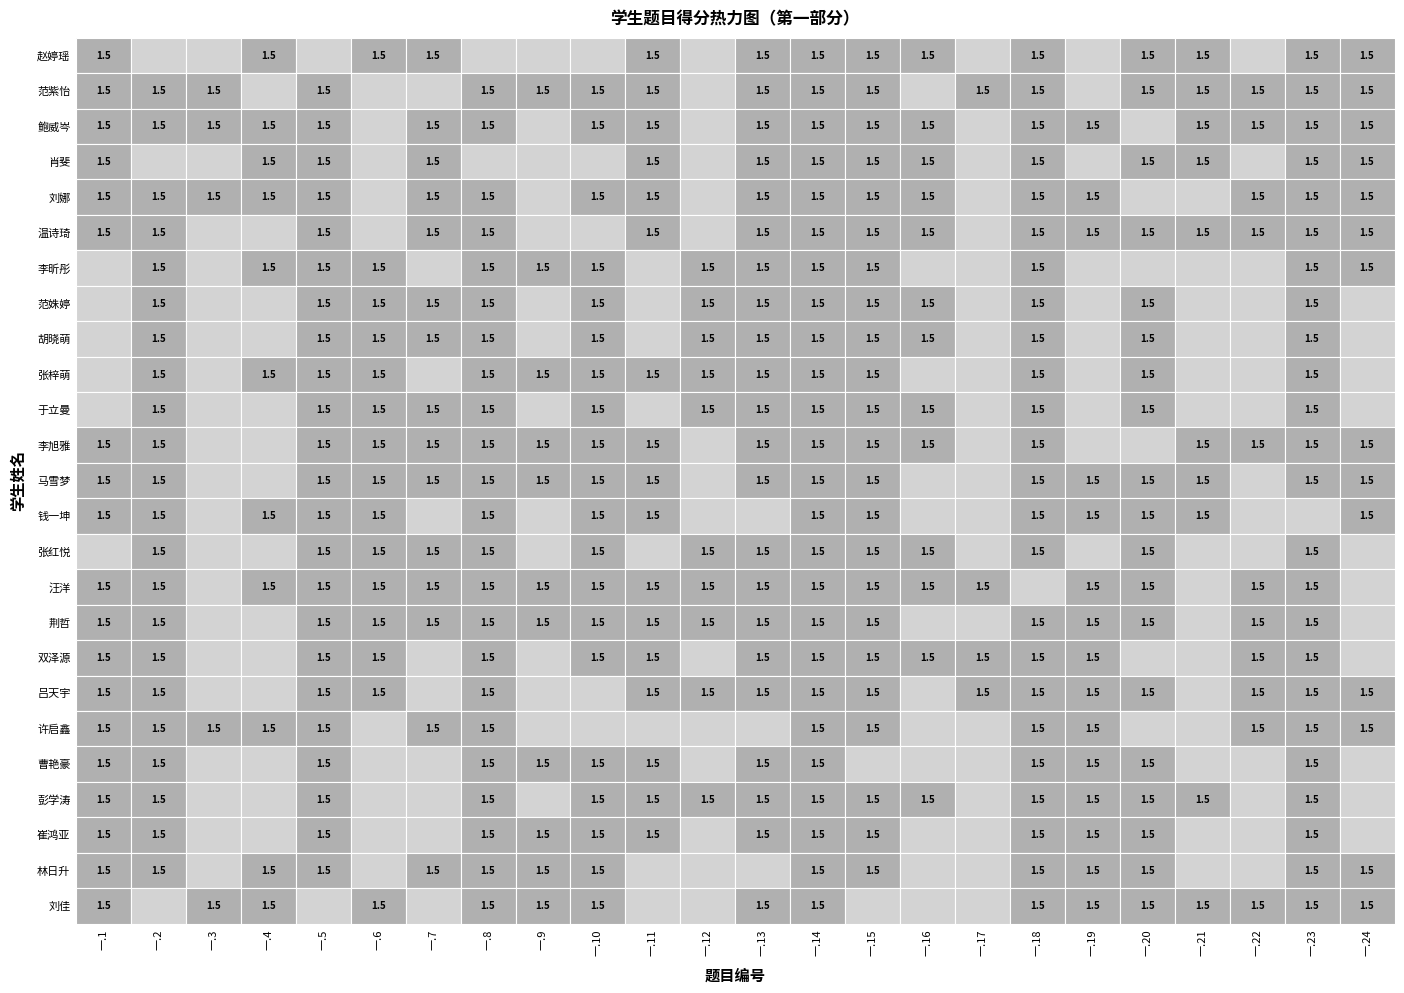

Reading right to left, transcribe all the data shown in this chart.

赵婷瑶: 1.5	1.5	0.0	1.5	1.5	0.0	1.5	0.0	1.5	1.5	1.5	1.5	0.0	1.5	0.0	0.0	0.0	1.5	1.5	0.0	1.5	0.0	0.0	1.5
范紫怡: 1.5	1.5	1.5	1.5	1.5	0.0	1.5	1.5	0.0	1.5	1.5	1.5	0.0	1.5	1.5	1.5	1.5	0.0	0.0	1.5	0.0	1.5	1.5	1.5
鲍威岑: 1.5	1.5	1.5	1.5	0.0	1.5	1.5	0.0	1.5	1.5	1.5	1.5	0.0	1.5	1.5	0.0	1.5	1.5	0.0	1.5	1.5	1.5	1.5	1.5
肖斐: 1.5	1.5	0.0	1.5	1.5	0.0	1.5	0.0	1.5	1.5	1.5	1.5	0.0	1.5	0.0	0.0	0.0	1.5	0.0	1.5	1.5	0.0	0.0	1.5
刘娜: 1.5	1.5	1.5	0.0	0.0	1.5	1.5	0.0	1.5	1.5	1.5	1.5	0.0	1.5	1.5	0.0	1.5	1.5	0.0	1.5	1.5	1.5	1.5	1.5
温诗琦: 1.5	1.5	1.5	1.5	1.5	1.5	1.5	0.0	1.5	1.5	1.5	1.5	0.0	1.5	0.0	0.0	1.5	1.5	0.0	1.5	0.0	0.0	1.5	1.5
李昕彤: 1.5	1.5	0.0	0.0	0.0	0.0	1.5	0.0	0.0	1.5	1.5	1.5	1.5	0.0	1.5	1.5	1.5	0.0	1.5	1.5	1.5	0.0	1.5	0.0
范姝婷: 0.0	1.5	0.0	0.0	1.5	0.0	1.5	0.0	1.5	1.5	1.5	1.5	1.5	0.0	1.5	0.0	1.5	1.5	1.5	1.5	0.0	0.0	1.5	0.0
胡晓萌: 0.0	1.5	0.0	0.0	1.5	0.0	1.5	0.0	1.5	1.5	1.5	1.5	1.5	0.0	1.5	0.0	1.5	1.5	1.5	1.5	0.0	0.0	1.5	0.0
张梓萌: 0.0	1.5	0.0	0.0	1.5	0.0	1.5	0.0	0.0	1.5	1.5	1.5	1.5	1.5	1.5	1.5	1.5	0.0	1.5	1.5	1.5	0.0	1.5	0.0
于立曼: 0.0	1.5	0.0	0.0	1.5	0.0	1.5	0.0	1.5	1.5	1.5	1.5	1.5	0.0	1.5	0.0	1.5	1.5	1.5	1.5	0.0	0.0	1.5	0.0
李旭雅: 1.5	1.5	1.5	1.5	0.0	0.0	1.5	0.0	1.5	1.5	1.5	1.5	0.0	1.5	1.5	1.5	1.5	1.5	1.5	1.5	0.0	0.0	1.5	1.5
马雪梦: 1.5	1.5	0.0	1.5	1.5	1.5	1.5	0.0	0.0	1.5	1.5	1.5	0.0	1.5	1.5	1.5	1.5	1.5	1.5	1.5	0.0	0.0	1.5	1.5
钱一坤: 1.5	0.0	0.0	1.5	1.5	1.5	1.5	0.0	0.0	1.5	1.5	0.0	0.0	1.5	1.5	0.0	1.5	0.0	1.5	1.5	1.5	0.0	1.5	1.5
张红悦: 0.0	1.5	0.0	0.0	1.5	0.0	1.5	0.0	1.5	1.5	1.5	1.5	1.5	0.0	1.5	0.0	1.5	1.5	1.5	1.5	0.0	0.0	1.5	0.0
汪洋: 0.0	1.5	1.5	0.0	1.5	1.5	0.0	1.5	1.5	1.5	1.5	1.5	1.5	1.5	1.5	1.5	1.5	1.5	1.5	1.5	1.5	0.0	1.5	1.5
荆哲: 0.0	1.5	1.5	0.0	1.5	1.5	1.5	0.0	0.0	1.5	1.5	1.5	1.5	1.5	1.5	1.5	1.5	1.5	1.5	1.5	0.0	0.0	1.5	1.5
双泽源: 0.0	1.5	1.5	0.0	0.0	1.5	1.5	1.5	1.5	1.5	1.5	1.5	0.0	1.5	1.5	0.0	1.5	0.0	1.5	1.5	0.0	0.0	1.5	1.5
吕天宇: 1.5	1.5	1.5	0.0	1.5	1.5	1.5	1.5	0.0	1.5	1.5	1.5	1.5	1.5	0.0	0.0	1.5	0.0	1.5	1.5	0.0	0.0	1.5	1.5
许启鑫: 1.5	1.5	1.5	0.0	0.0	1.5	1.5	0.0	0.0	1.5	1.5	0.0	0.0	0.0	0.0	0.0	1.5	1.5	0.0	1.5	1.5	1.5	1.5	1.5
曹艳豪: 0.0	1.5	0.0	0.0	1.5	1.5	1.5	0.0	0.0	0.0	1.5	1.5	0.0	1.5	1.5	1.5	1.5	0.0	0.0	1.5	0.0	0.0	1.5	1.5
彭学涛: 0.0	1.5	0.0	1.5	1.5	1.5	1.5	0.0	1.5	1.5	1.5	1.5	1.5	1.5	1.5	0.0	1.5	0.0	0.0	1.5	0.0	0.0	1.5	1.5
崔鸿亚: 0.0	1.5	0.0	0.0	1.5	1.5	1.5	0.0	0.0	1.5	1.5	1.5	0.0	1.5	1.5	1.5	1.5	0.0	0.0	1.5	0.0	0.0	1.5	1.5
林日升: 1.5	1.5	0.0	0.0	1.5	1.5	1.5	0.0	0.0	1.5	1.5	0.0	0.0	0.0	1.5	1.5	1.5	1.5	0.0	1.5	1.5	0.0	1.5	1.5
刘佳: 1.5	1.5	1.5	1.5	1.5	1.5	1.5	0.0	0.0	0.0	1.5	1.5	0.0	0.0	1.5	1.5	1.5	0.0	1.5	0.0	1.5	1.5	0.0	1.5